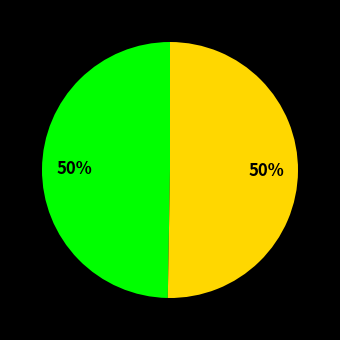

To the nearest percent, what is the average slice percentage?

50%